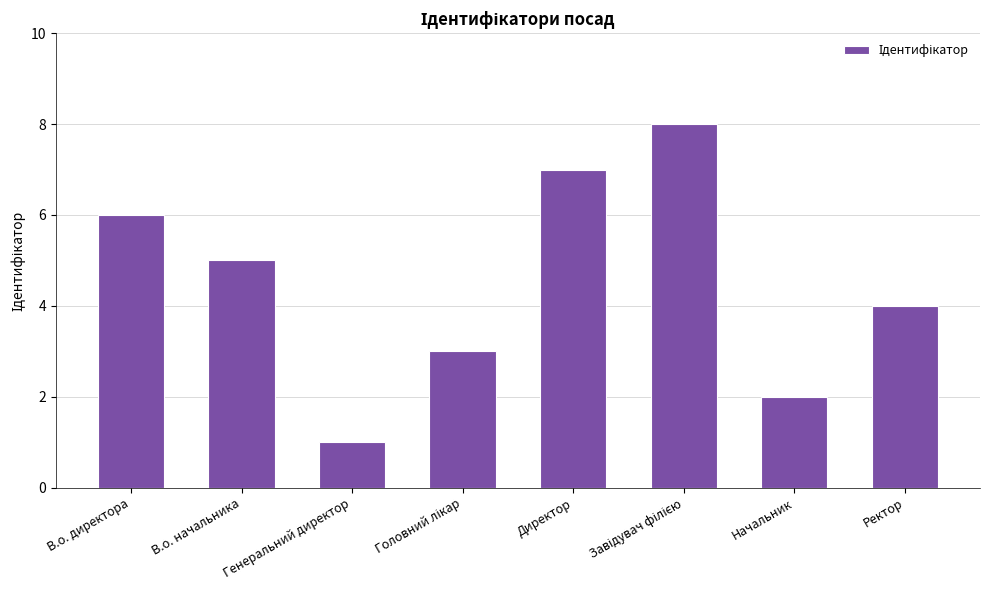

What is the approximate value at В.о. начальника?

5